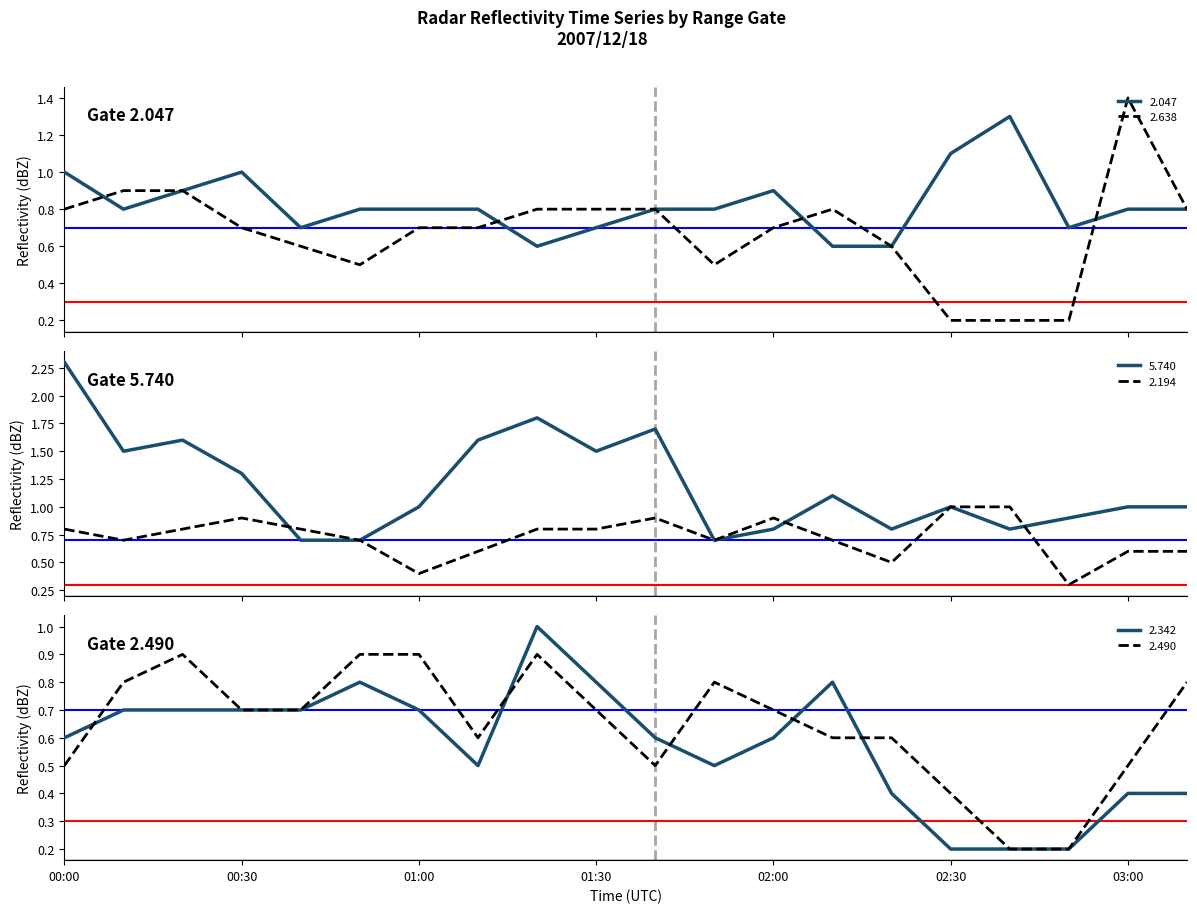

What is the minimum value for 2.194?

0.3